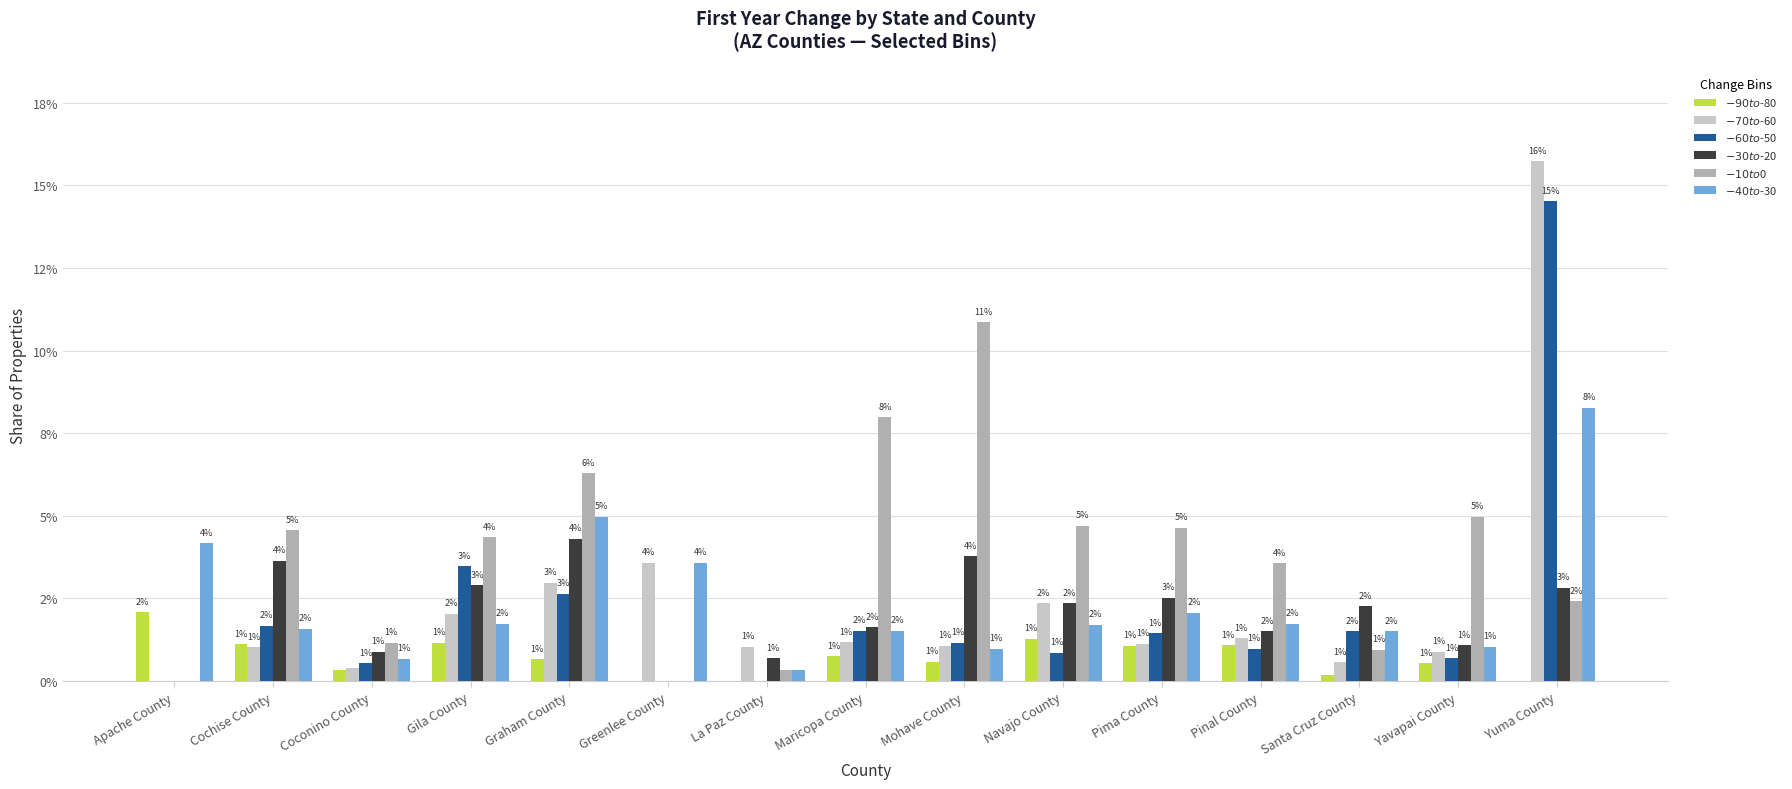

Are the bars horizontal?

No